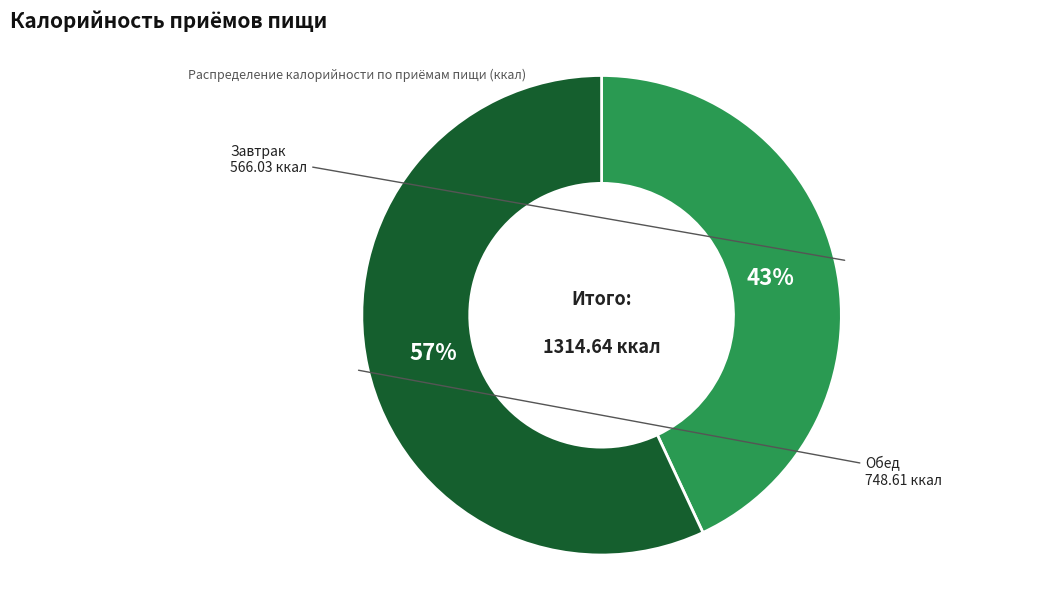

Is there any slice that represents more than half of the pie?

Yes